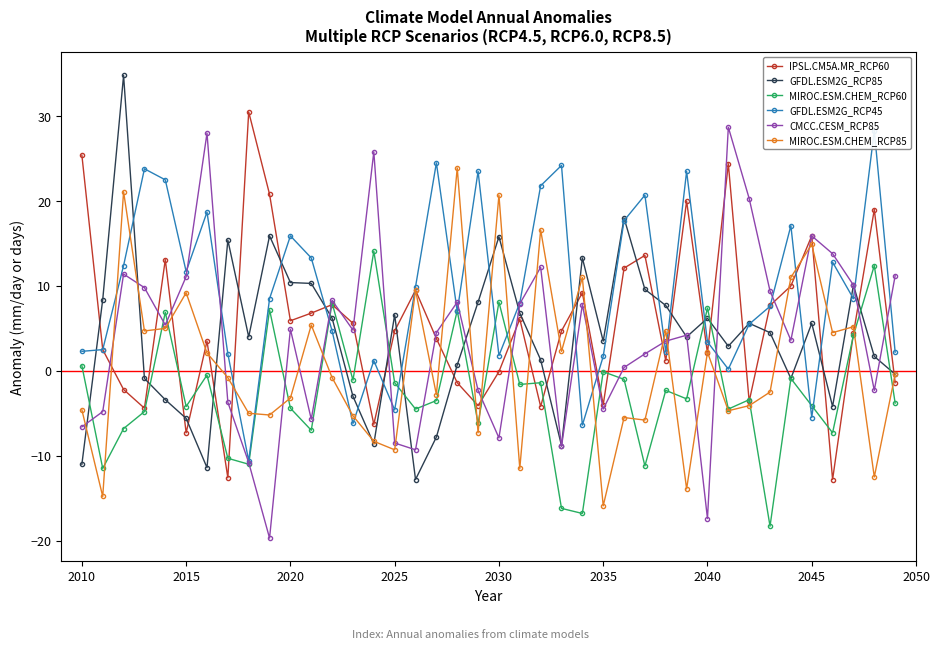

What is the lowest value of the MIROC.ESM.CHEM_RCP60 series?

-18.3